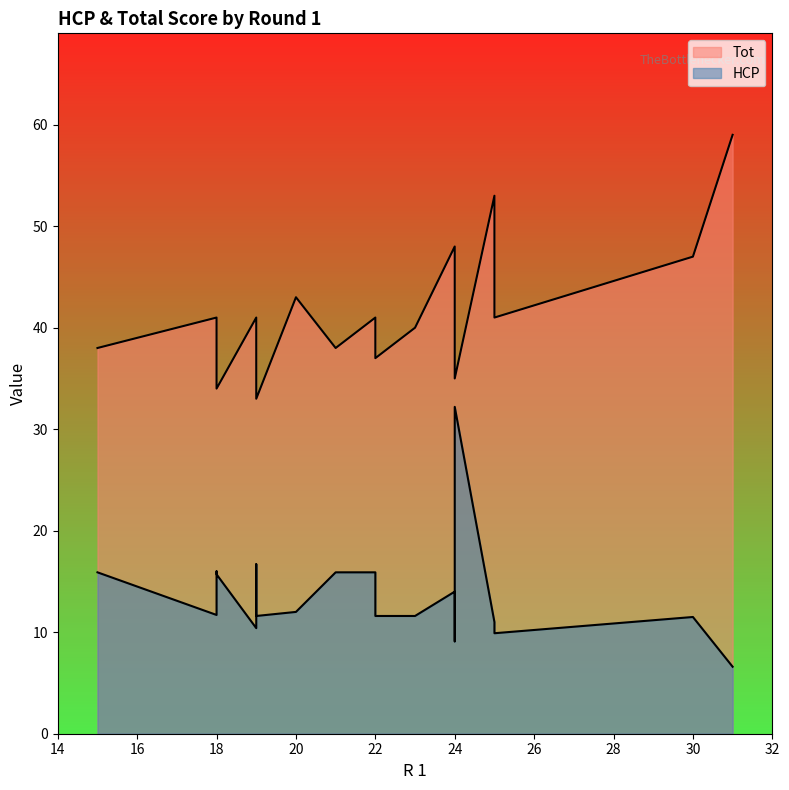

List the labels in order of HCP value, smallest first.

31, 24, 25, 19, 25, 30, 23, 22, 19, 18, 20, 24, 24, 18, 22, 21, 15, 18, 19, 24